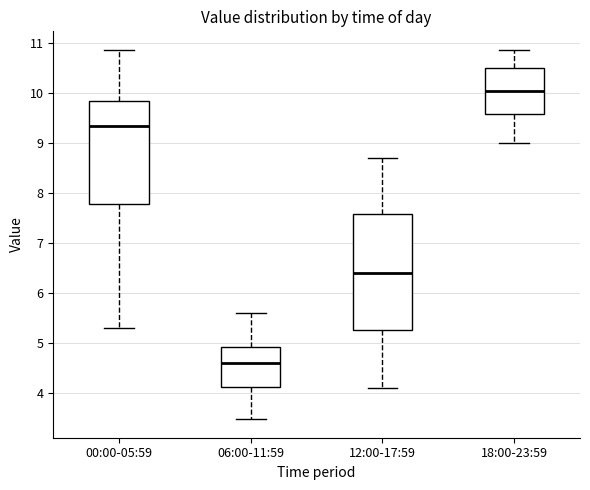

Reading left to right, transcribe this box plot: for each box, give where its median line is, the range the box spans, and where its two whiskers end, as read against the y-axis. The values are not printed on the chart, so give them approximately, as read against the axis.

00:00-05:59: median 9.4, box 7.8 to 9.8, whiskers 5.3 to 10.9
06:00-11:59: median 4.6, box 4.1 to 4.9, whiskers 3.5 to 5.6
12:00-17:59: median 6.4, box 5.3 to 7.6, whiskers 4.1 to 8.7
18:00-23:59: median 10.1, box 9.6 to 10.5, whiskers 9.0 to 10.9